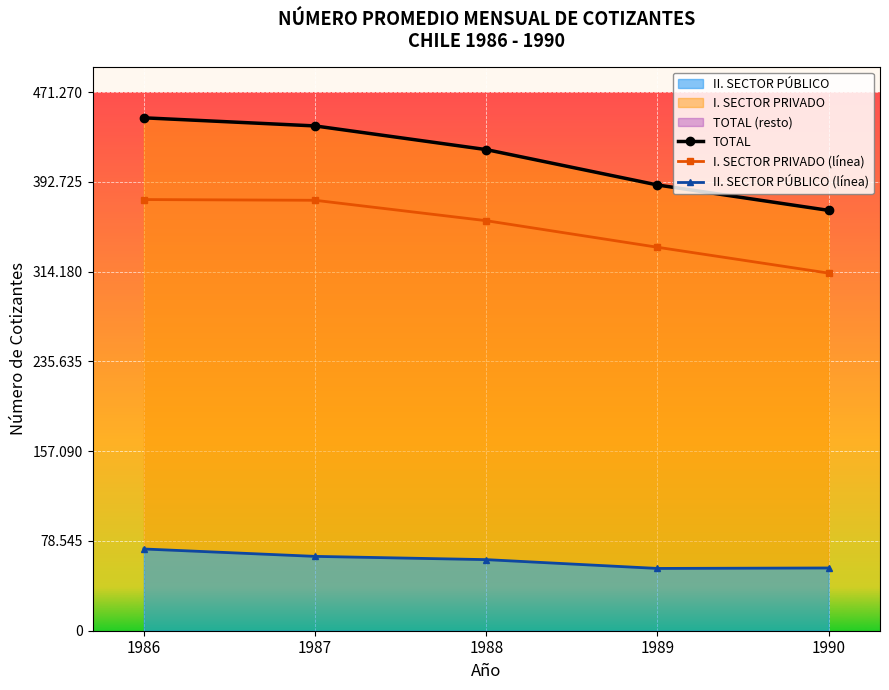

At which label is TOTAL closest to 408331?

1988